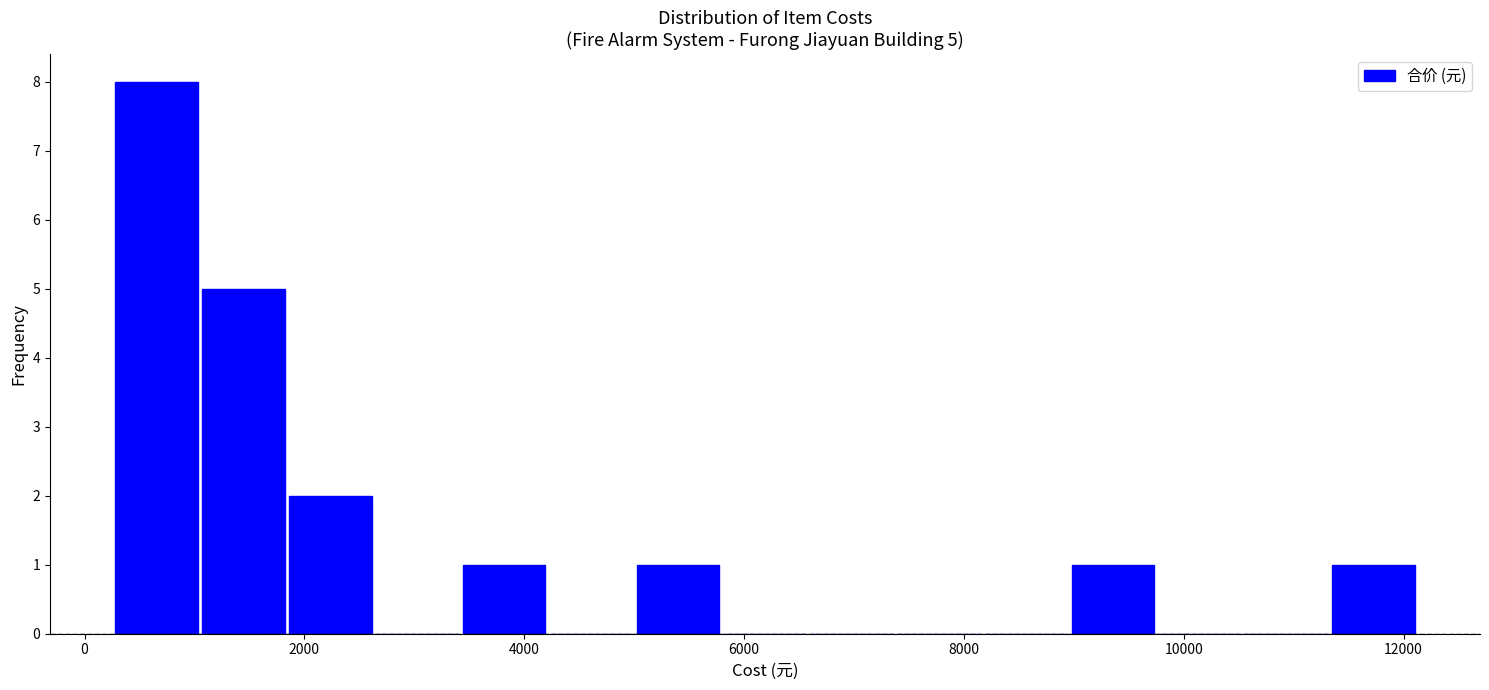

Around what value on the x-axis is the tallest bar? Give the approximate position of its centre, as read against the axis.

600